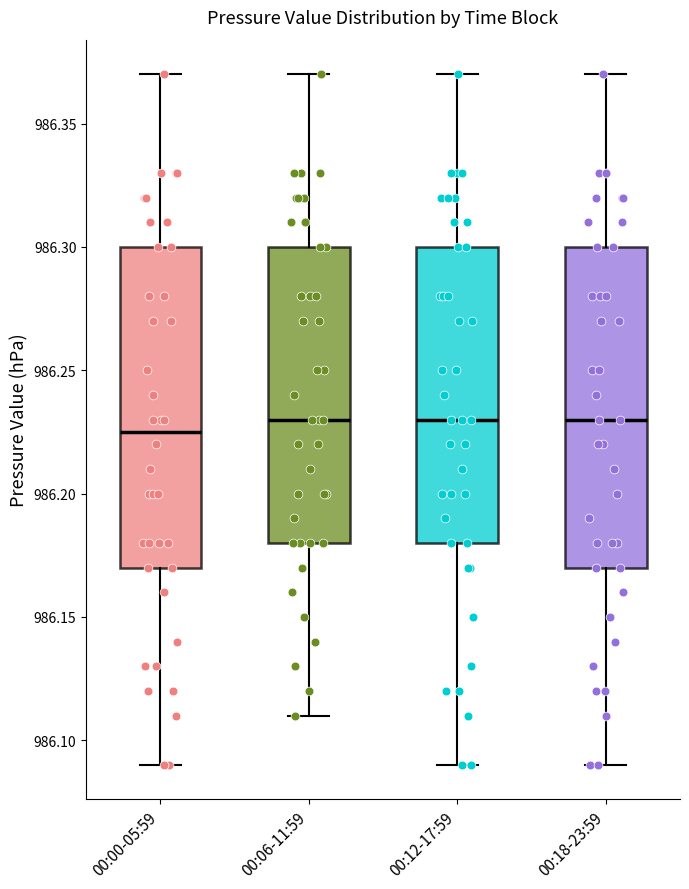

Reading left to right, read every box against the y-axis: the position of its median line, the range the box covers, and the ends of its whiskers. The values are not printed on the chart, so give them approximately, as read against the axis.

00:00-05:59: median 986.225, box 986.170 to 986.300, whiskers 986.090 to 986.370
00:06-11:59: median 986.230, box 986.180 to 986.300, whiskers 986.110 to 986.370
00:12-17:59: median 986.230, box 986.180 to 986.300, whiskers 986.090 to 986.370
00:18-23:59: median 986.230, box 986.170 to 986.300, whiskers 986.090 to 986.370